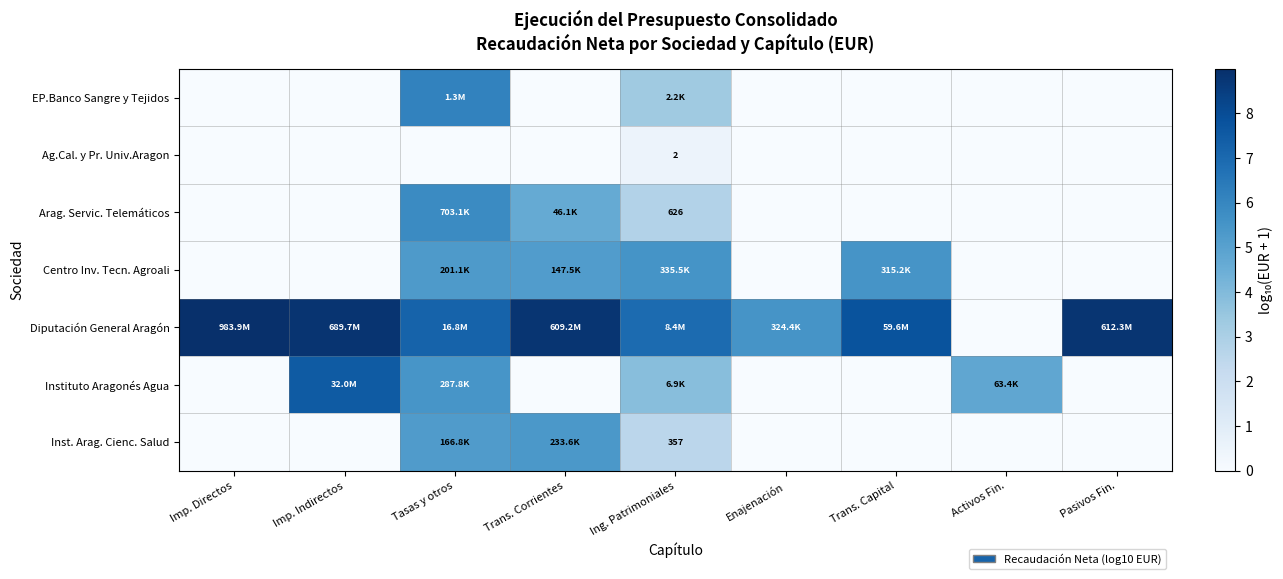

Which label corresponds to the smallest value in the chart?

Imp. Directos